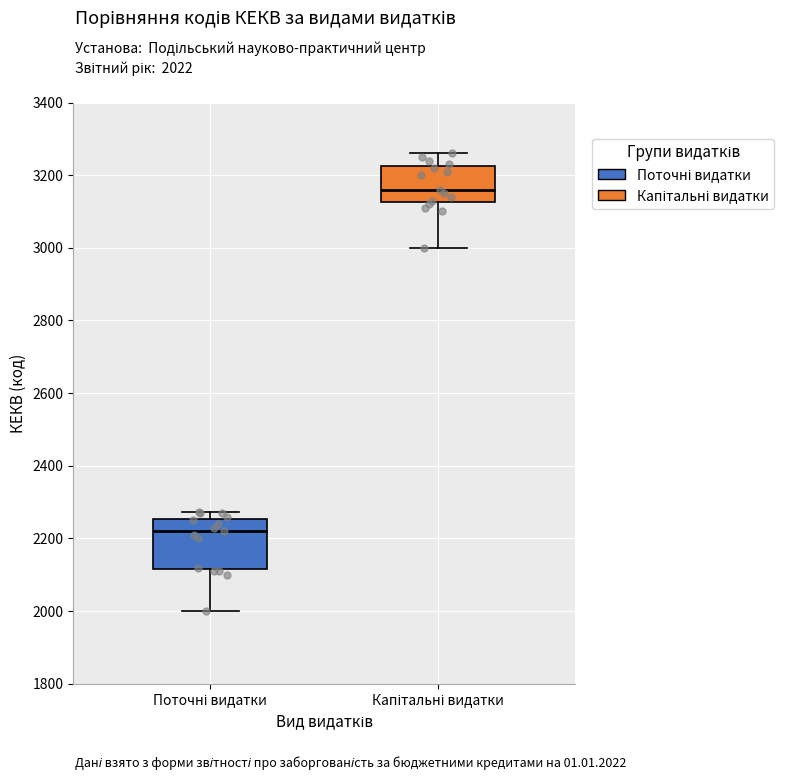

Reading left to right, read every box against the y-axis: the position of its median line, the range the box covers, and the ends of its whiskers. The values are not printed on the chart, so give them approximately, as read against the axis.

Поточні видатки: median 2220, box 2120 to 2260, whiskers 2000 to 2280
Капітальні видатки: median 3160, box 3120 to 3220, whiskers 3000 to 3260